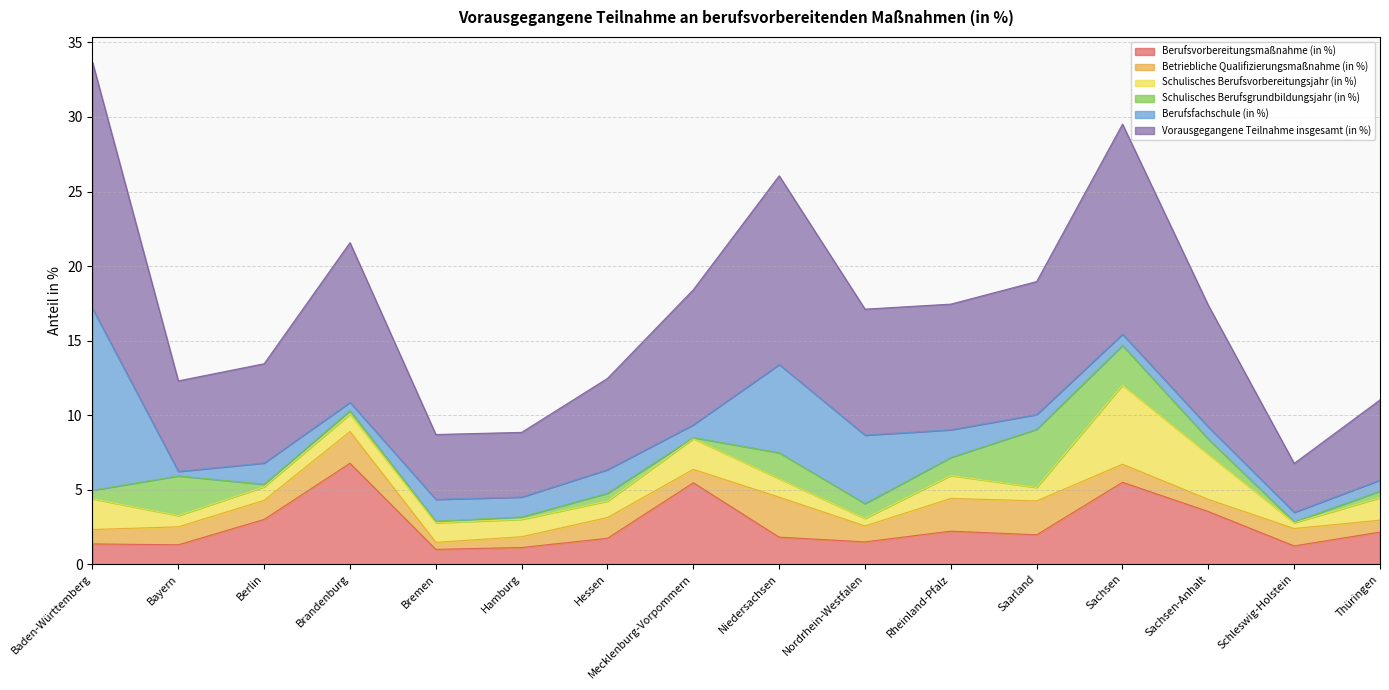

Which series has the largest total across all categories?

Vorausgegangene Teilnahme insgesamt (in %)